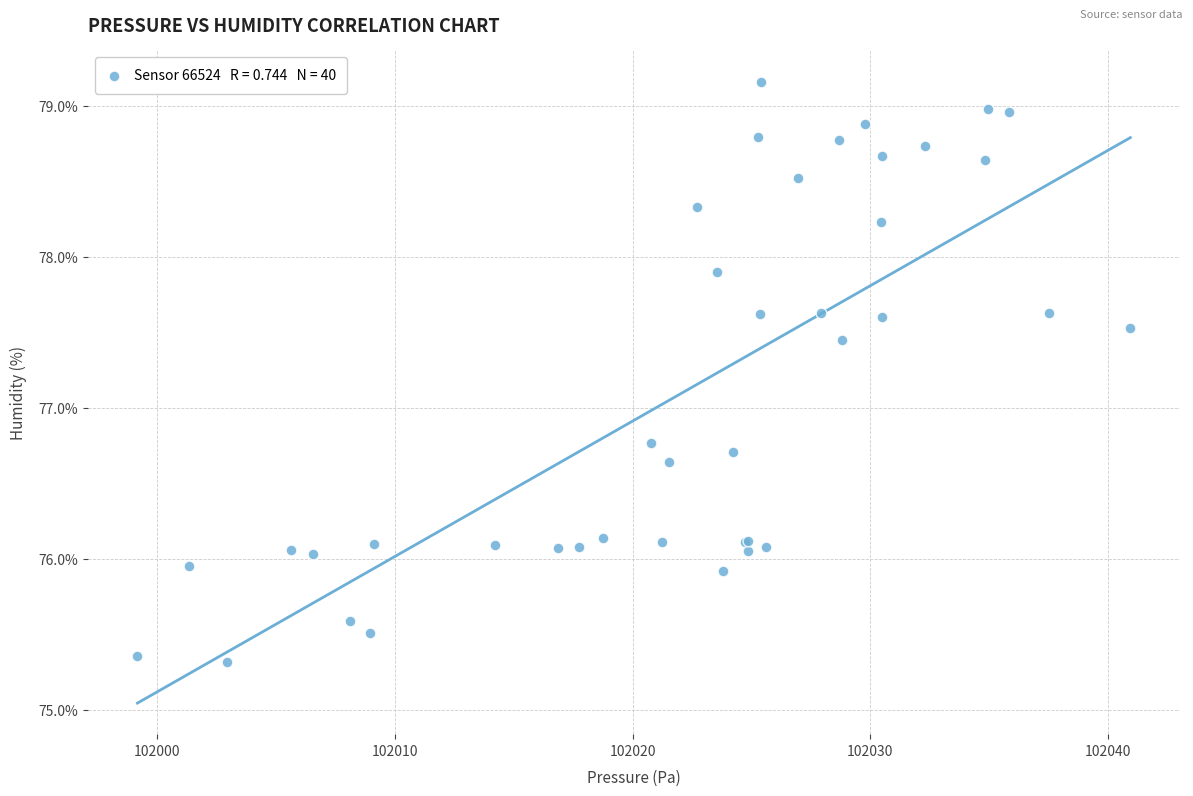

What Y value in the scatter plot is closest to 77?

76.8